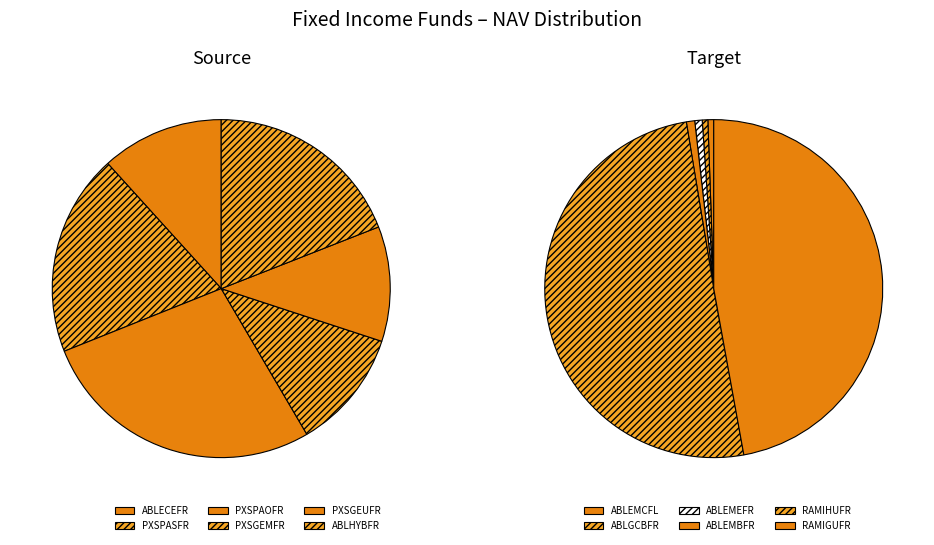

The ABLGCBFR slice represents 11% of the pie. True or false?

False